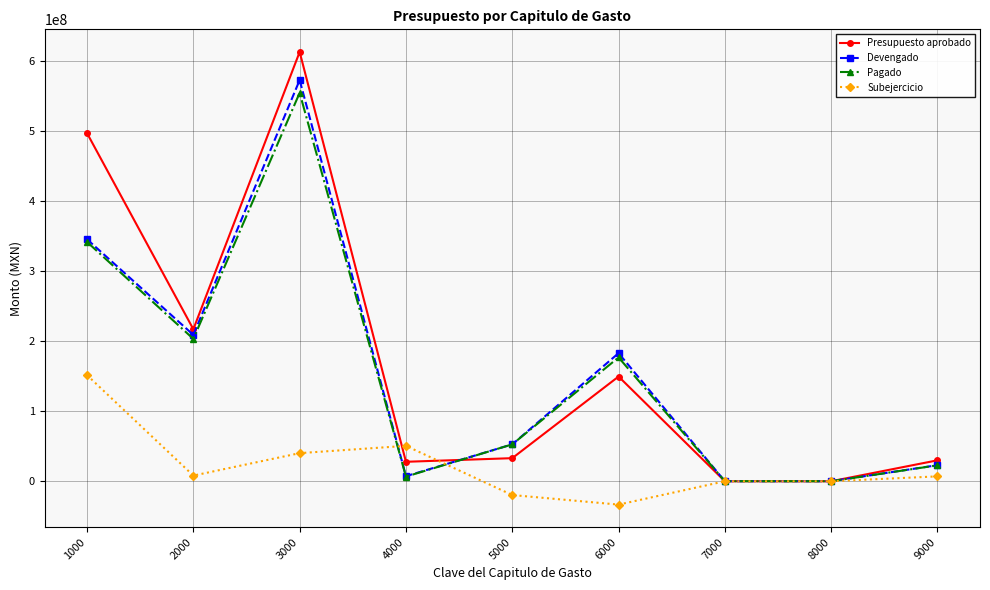

What is the sum of the Devengado values at 1000 and 7000?

345793459.8